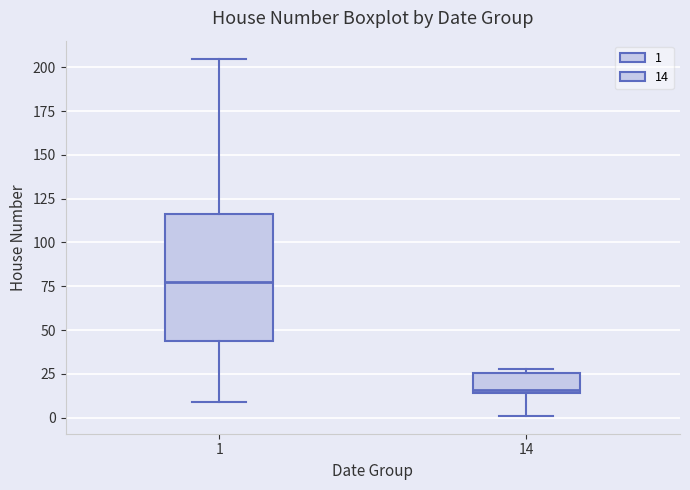

Which box is the tallest, from its lower edge to its upper edge?

1